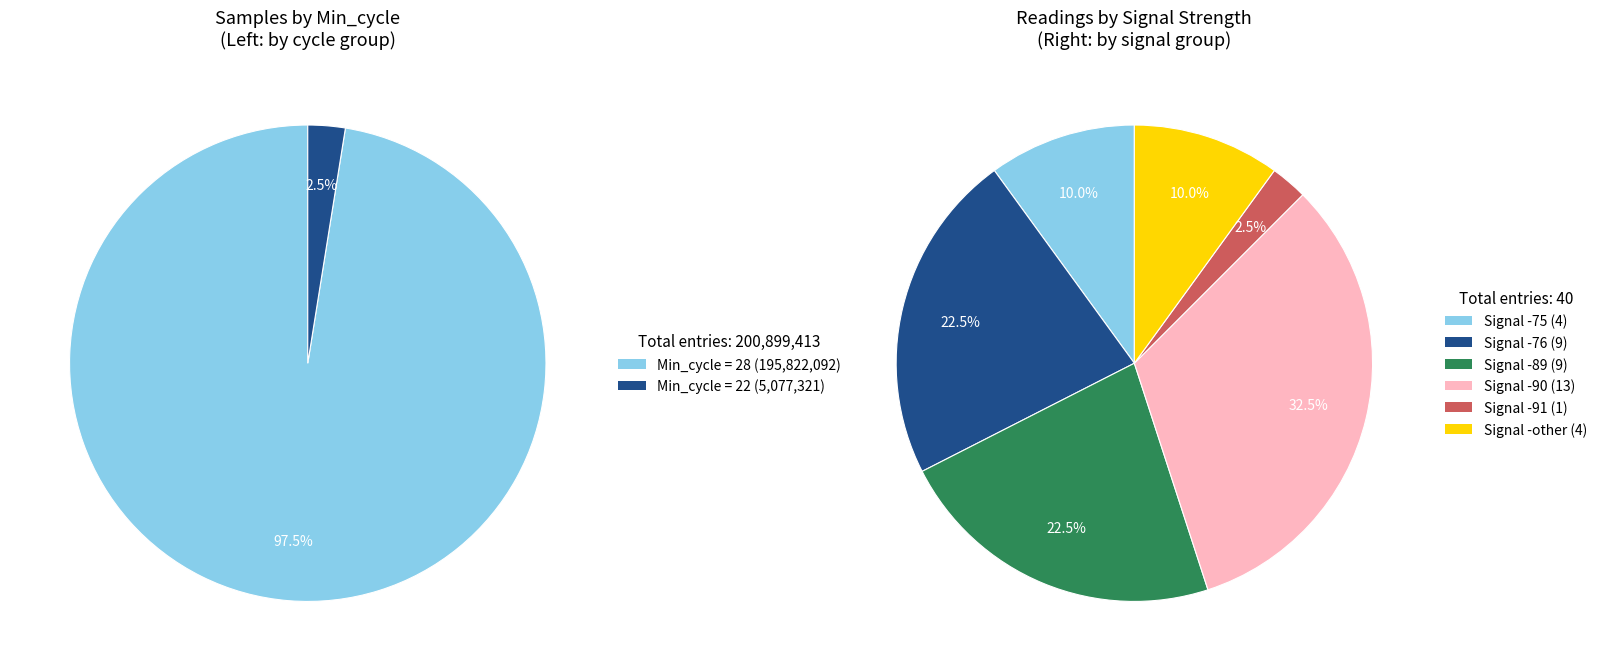

What is the ratio of the value at 28 to the value at 28?

1.0